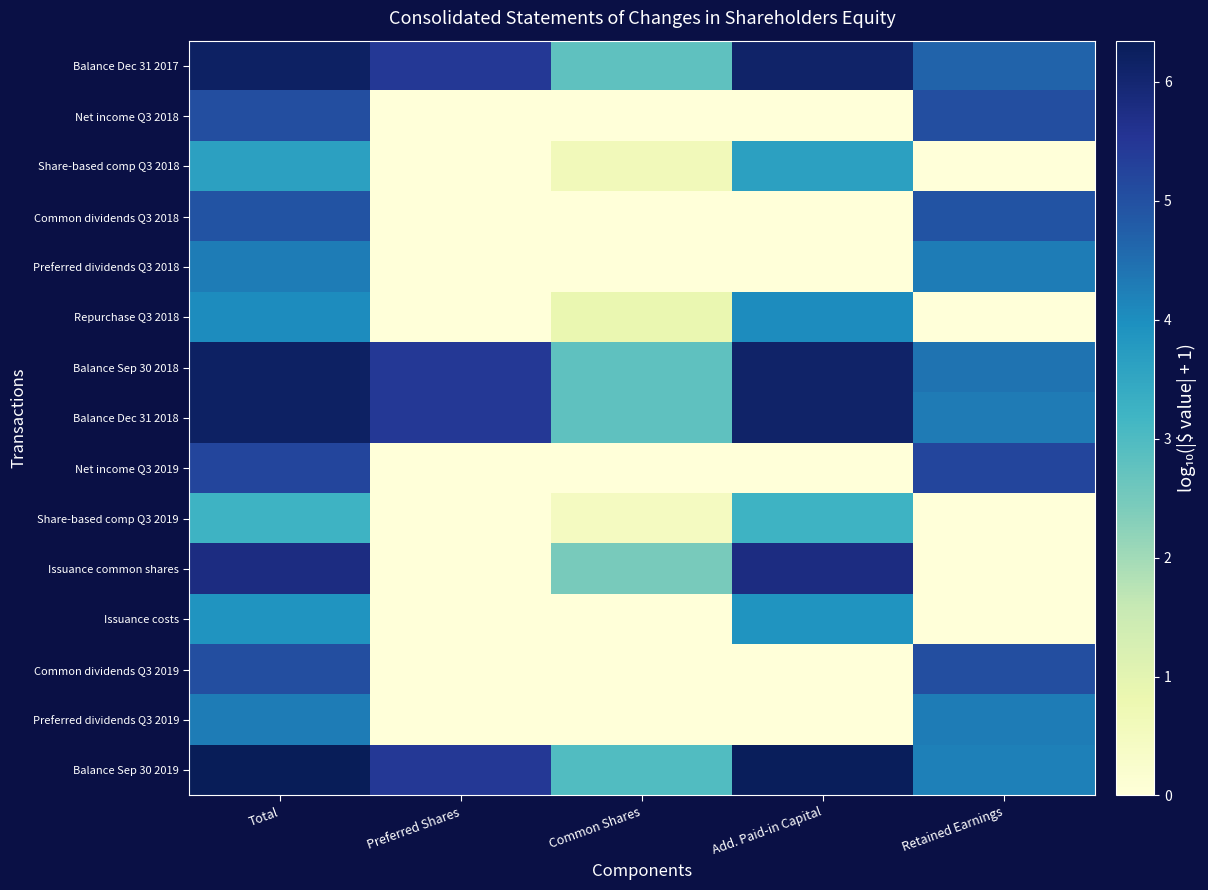

How many series are shown in this chart?

15